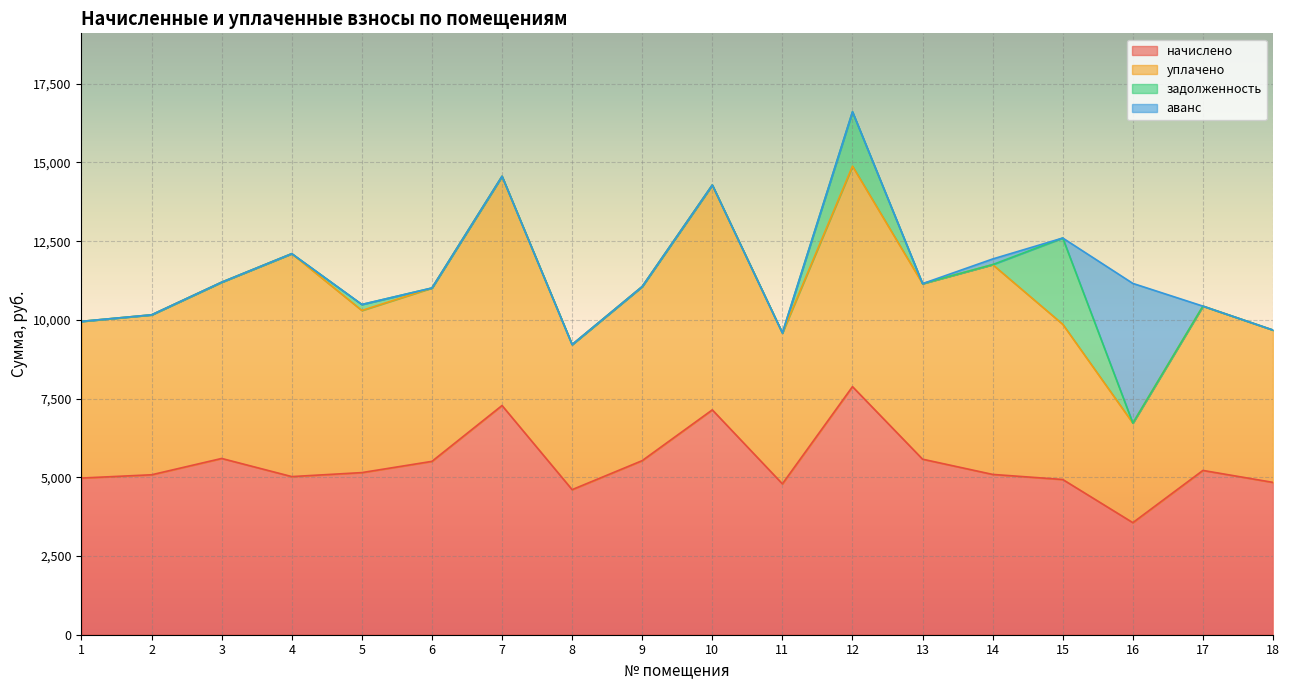

Reading left to right, what are all the values shown in this chart?

начислено: 1=4976.6	2=5080.3	3=5598.7	4=5022.7	5=5149.4	6=5506.6	7=7280.6	8=4608.0	9=5529.6	10=7142.3	11=4792.3	12=7879.7	13=5575.7	14=5091.8	15=4930.6	16=3559.7	17=5218.6	18=4838.4
уплачено: 1=4976.6	2=5080.3	3=5598.7	4=7080.6	5=5149.4	6=5506.6	7=7280.6	8=4608.0	9=5529.6	10=7142.3	11=4792.3	12=7004.2	13=5575.7	14=6664.0	15=4930.6	16=3161.6	17=5218.6	18=4838.4
задолженность: 1=0.0	2=0.0	3=0.0	4=0.0	5=190.7	6=0.0	7=0.0	8=0.0	9=0.0	10=0.0	11=0.0	12=1726.6	13=0.0	14=0.0	15=2739.2	16=0.0	17=0.0	18=0.0
аванс: 1=0.0	2=0.0	3=0.0	4=0.0	5=0.0	6=0.0	7=0.0	8=0.0	9=0.0	10=0.0	11=0.0	12=0.0	13=0.0	14=178.8	15=0.0	16=4437.8	17=0.0	18=0.0